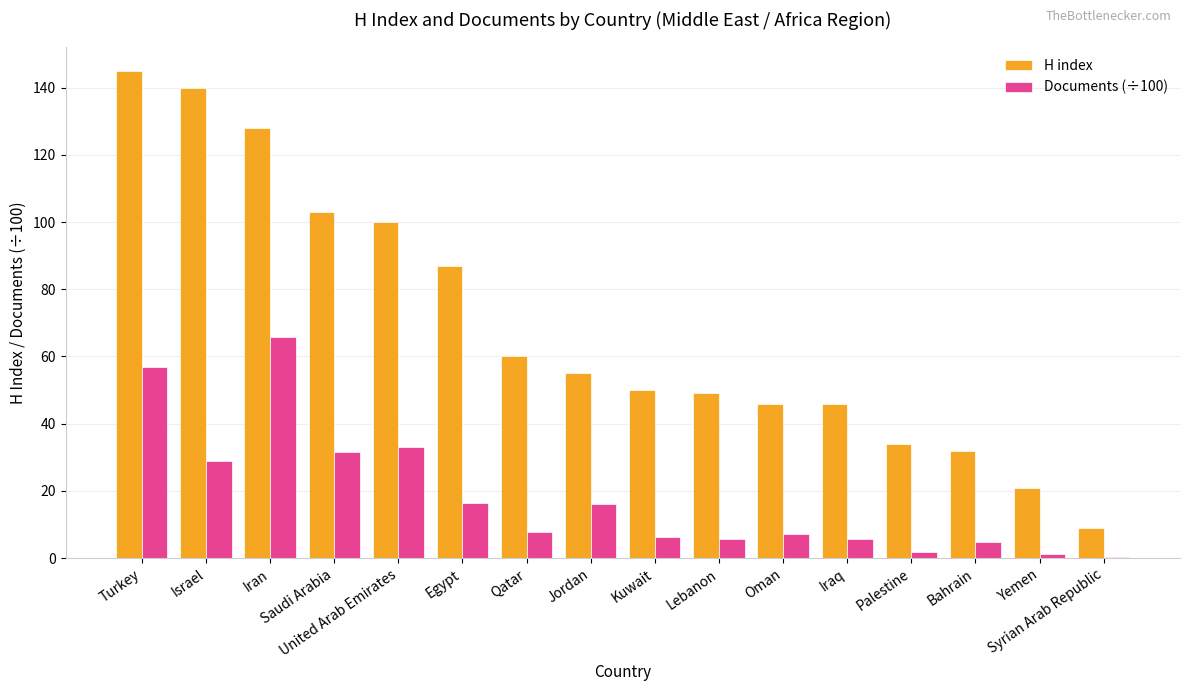

Is it true that H index equals 34.0 at Palestine?

True